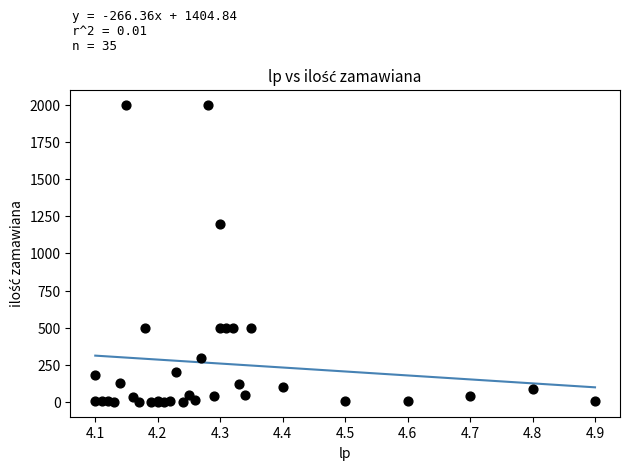

What Y value in the scatter plot is closest to 1001?

1200